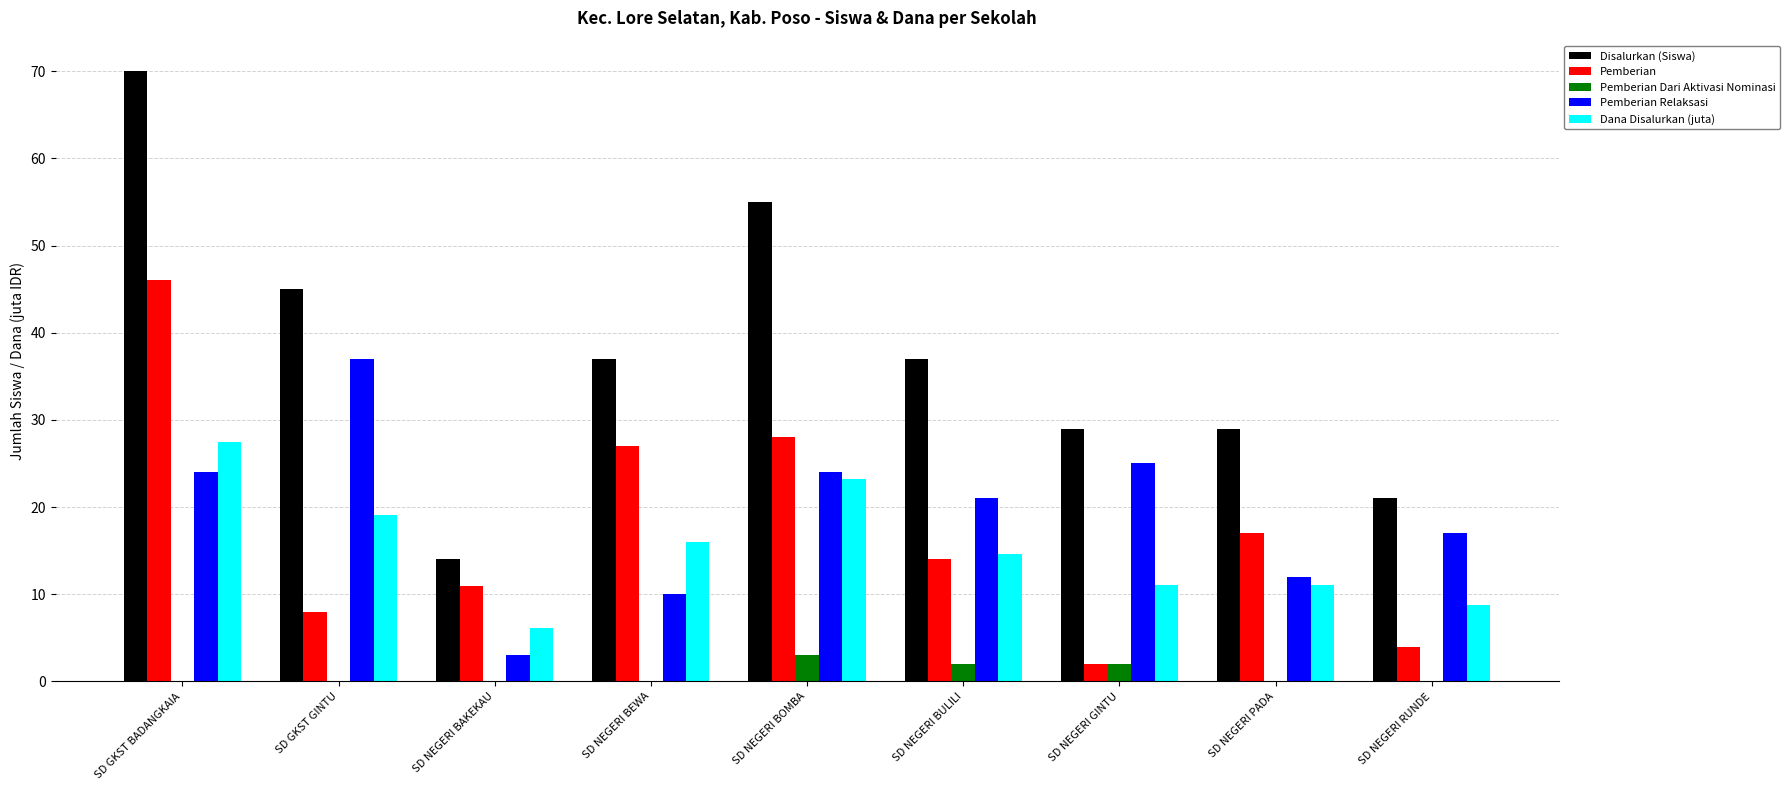

Which label corresponds to the largest value in the chart?

SD GKST BADANGKAIA